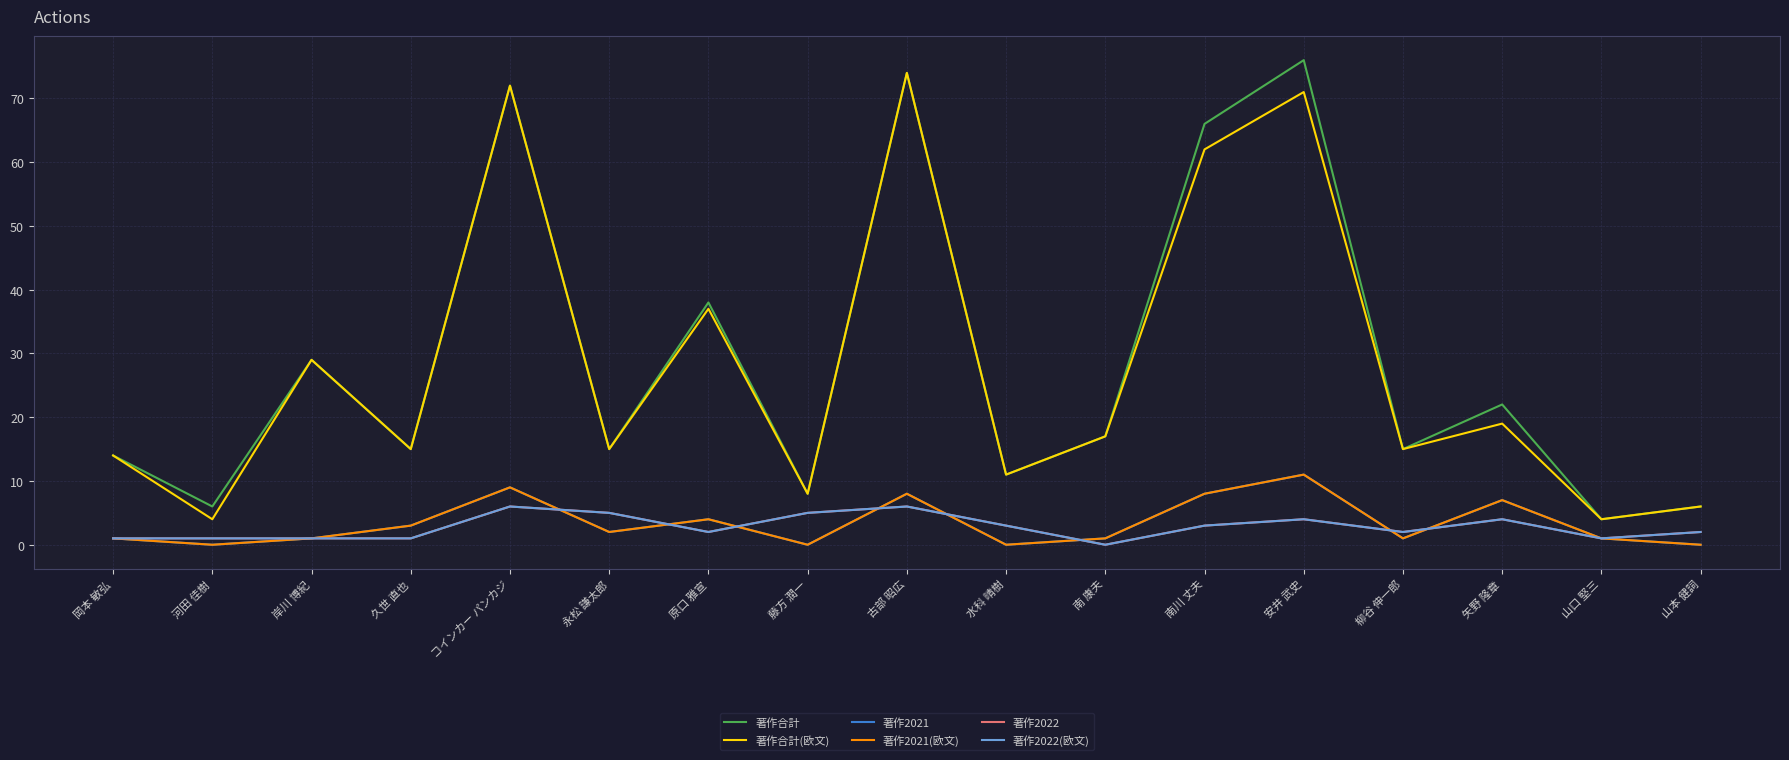

In 著作合計, how many points are higher than both neighbors (excluding endpoints)?

6